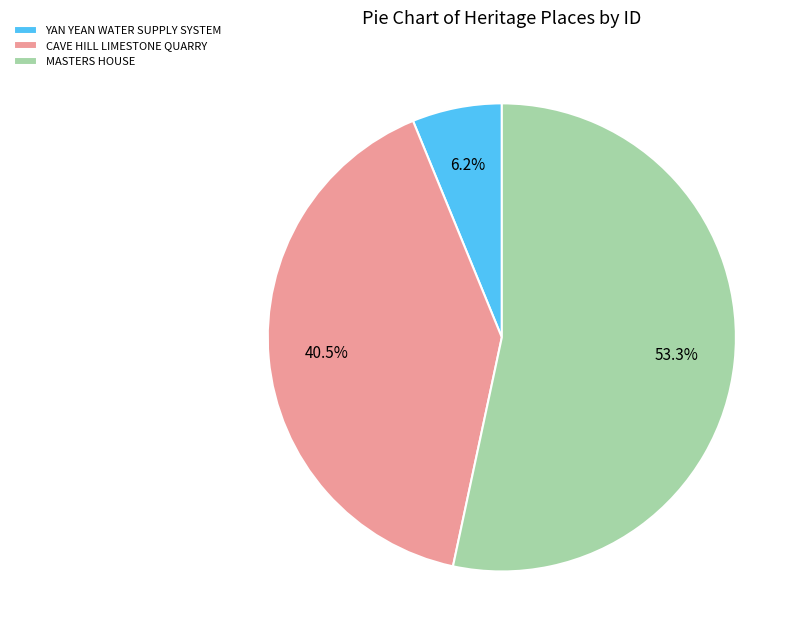

True or false: MASTERS HOUSE accounts for 46% of the total.

False